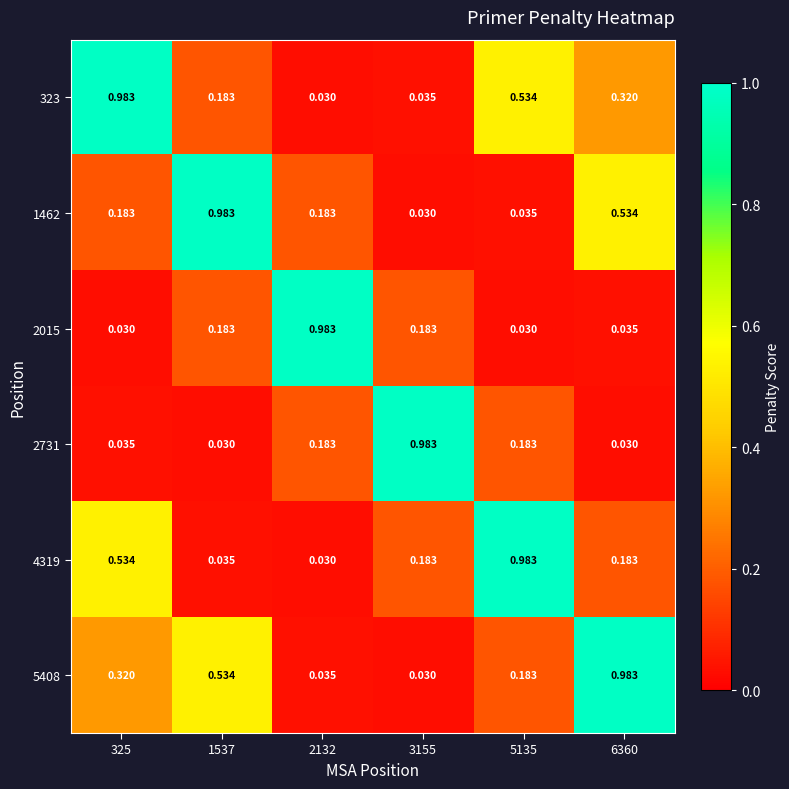

Is the value of 1462 at 325 greater than the value of 5408 at 3155?

Yes